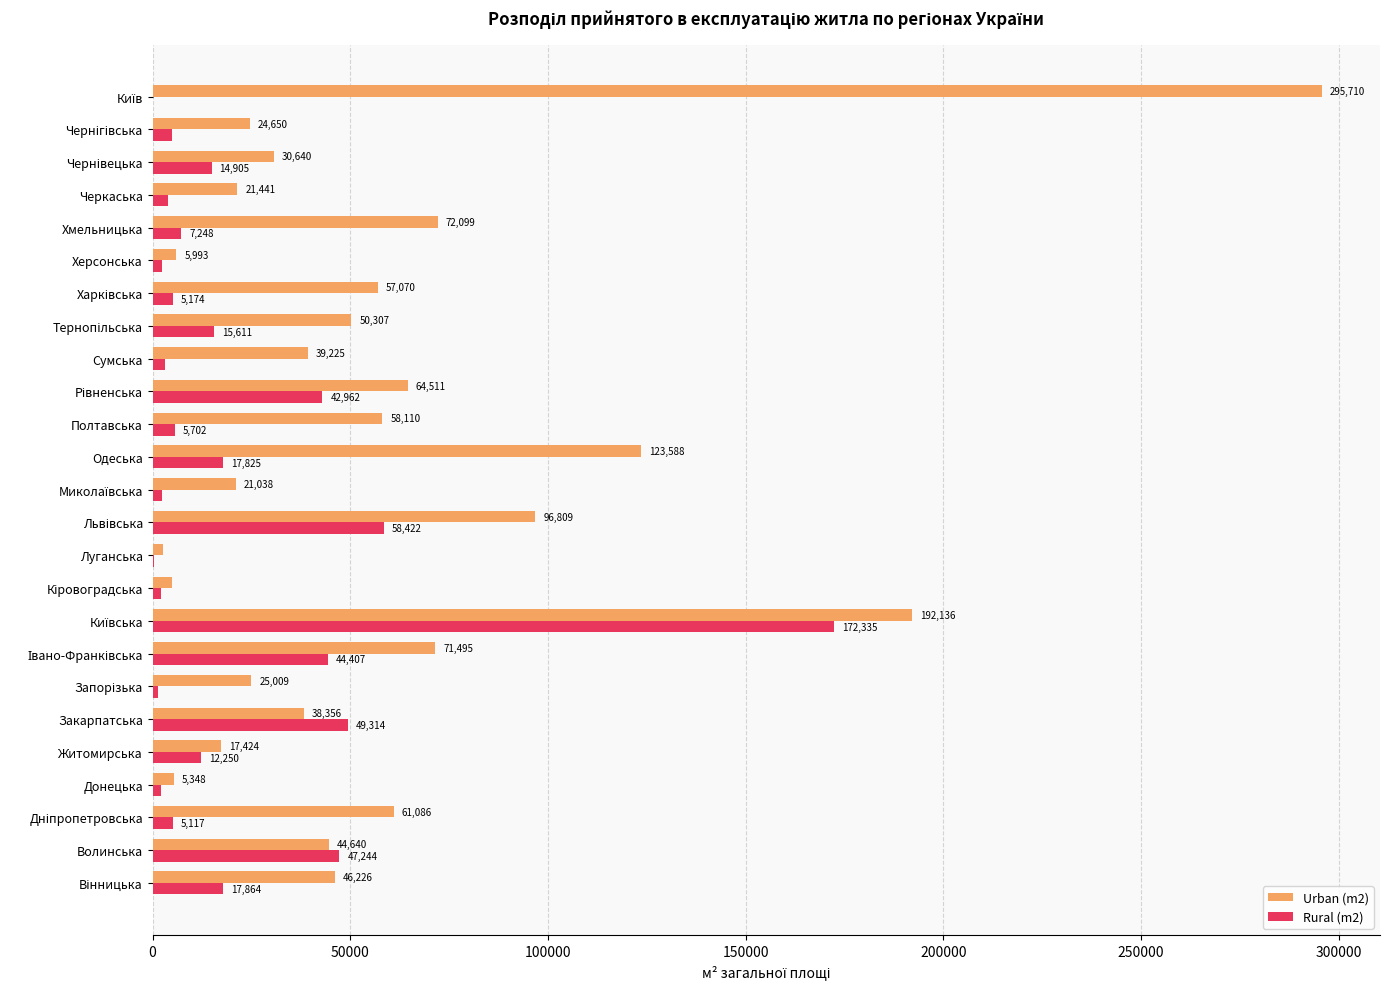

At which label is Urban (m2) closest to 149200?

Одеська